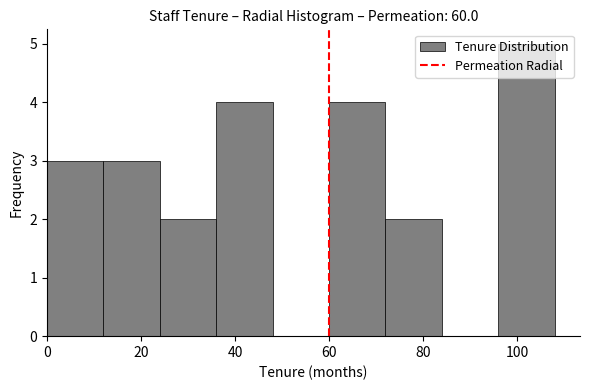

Reading left to right, list every bar in this chart as the range it spans on the x-axis followed by its height. The values are not printed on the chart, so give them approximately, as read against the axis.

0 to 12: 3
12 to 24: 3
24 to 36: 2
36 to 48: 4
48 to 60: 0
60 to 72: 4
72 to 84: 2
84 to 96: 0
96 to 108: 5